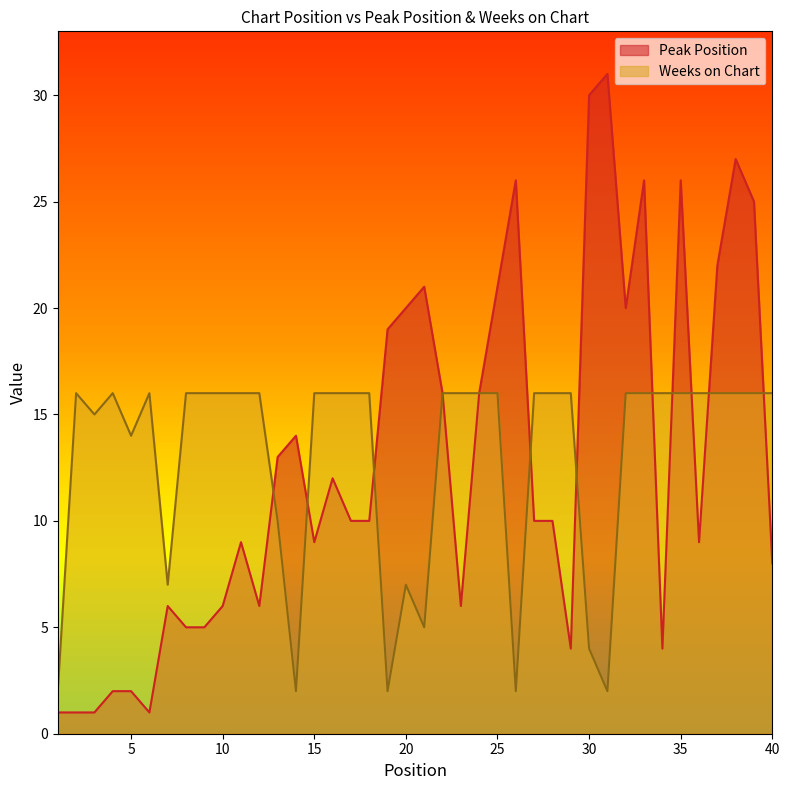

The Weeks on Chart series shows 16 at 40. True or false?

True